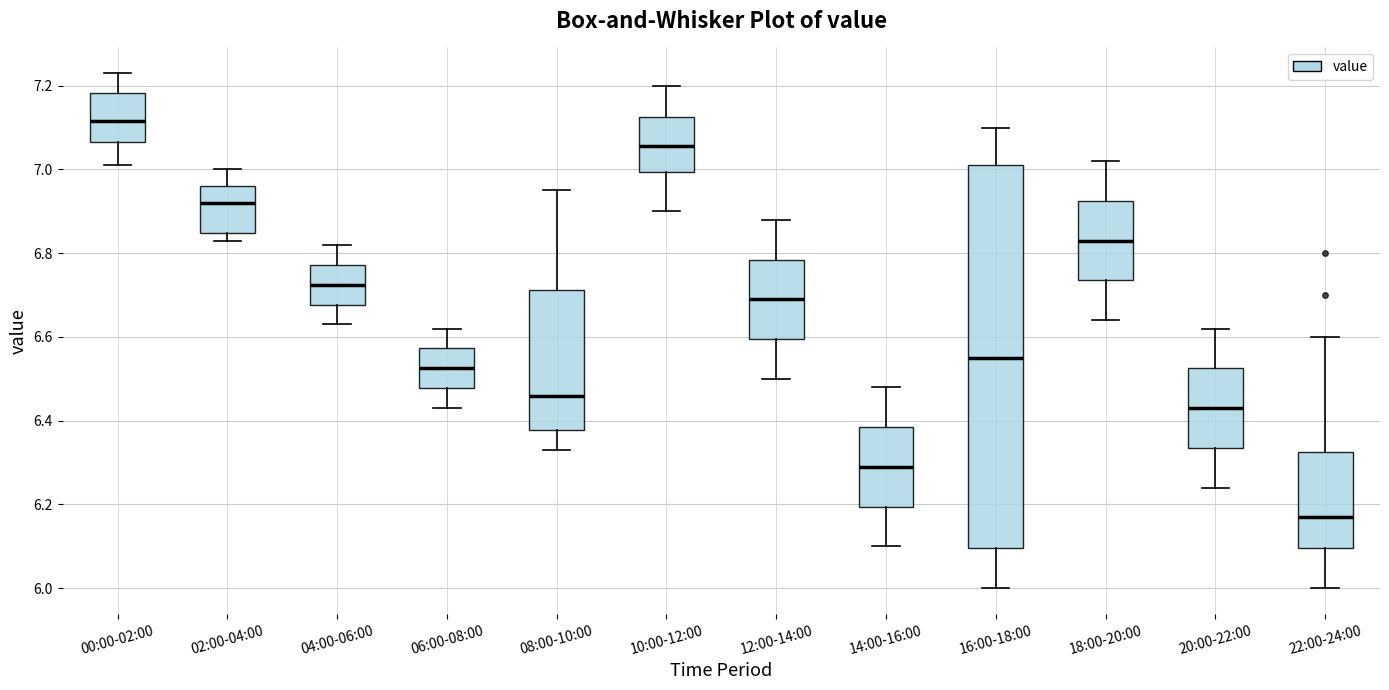

Where is the lower edge of the box for 16:00-18:00 on the y-axis? The values are not printed on the chart, so give them approximately, as read against the axis.

6.10